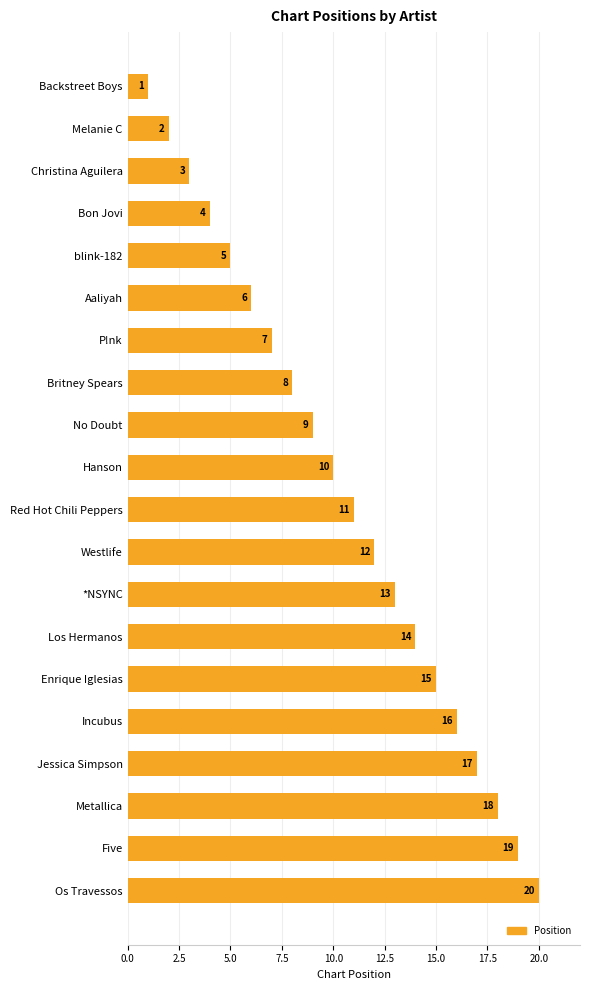

Which has a higher value, Britney Spears or P!nk?

Britney Spears